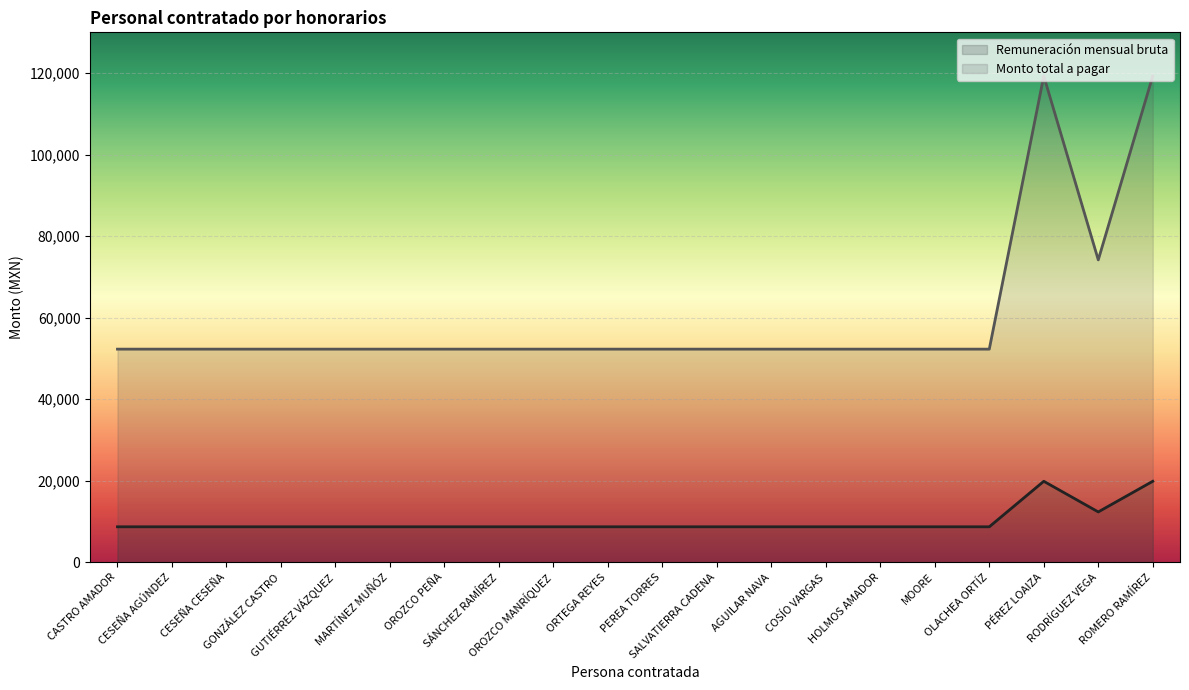

True or false: Monto total a pagar has a value of 18413.6 at GONZÁLEZ CASTRO.

False